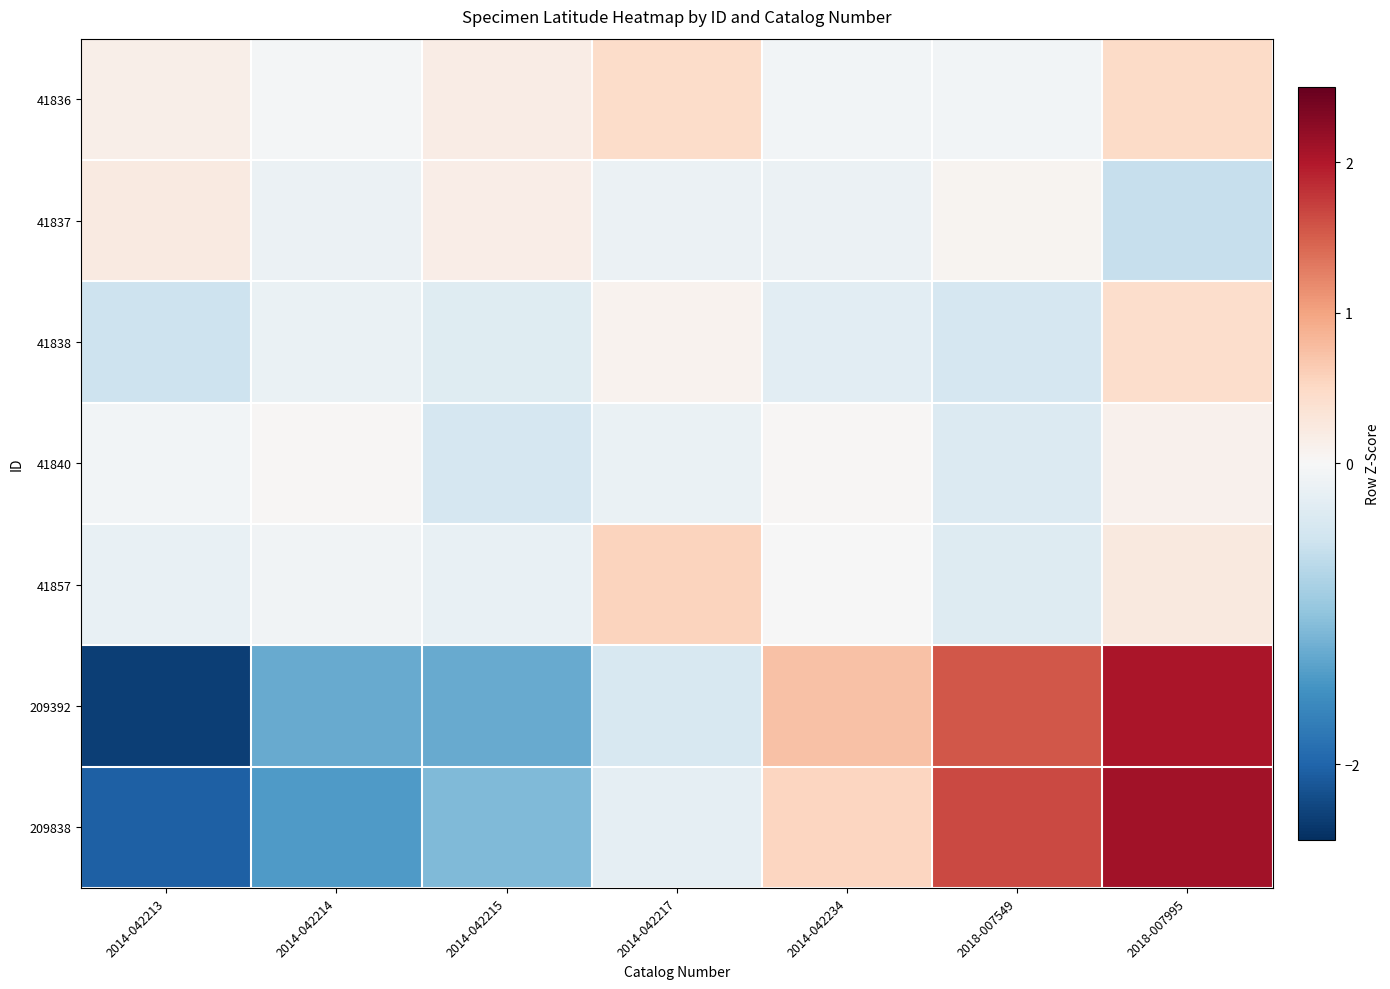

Which has a higher value, 2014-042215 or 2014-042214?

2014-042215